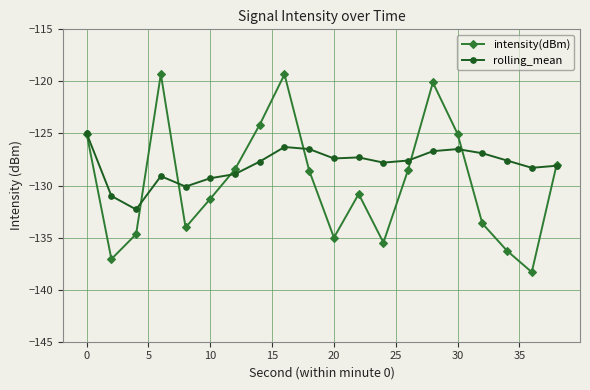

What is the value of the intensity(dBm) point at the 20th from the left?

-128.0